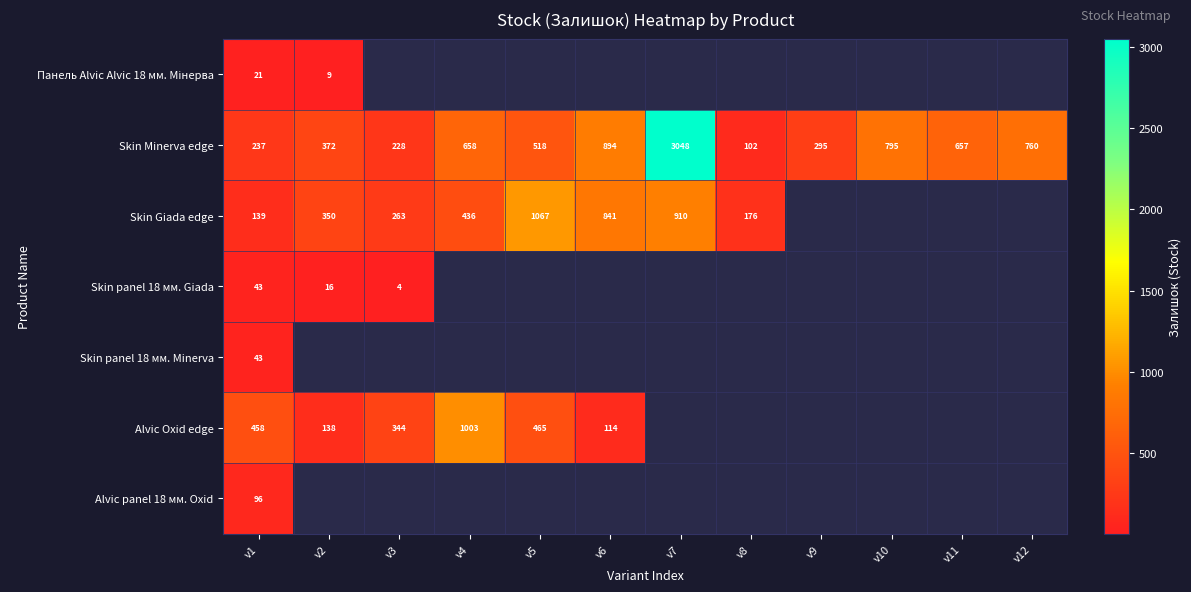

Which label corresponds to the smallest value in the chart?

v3